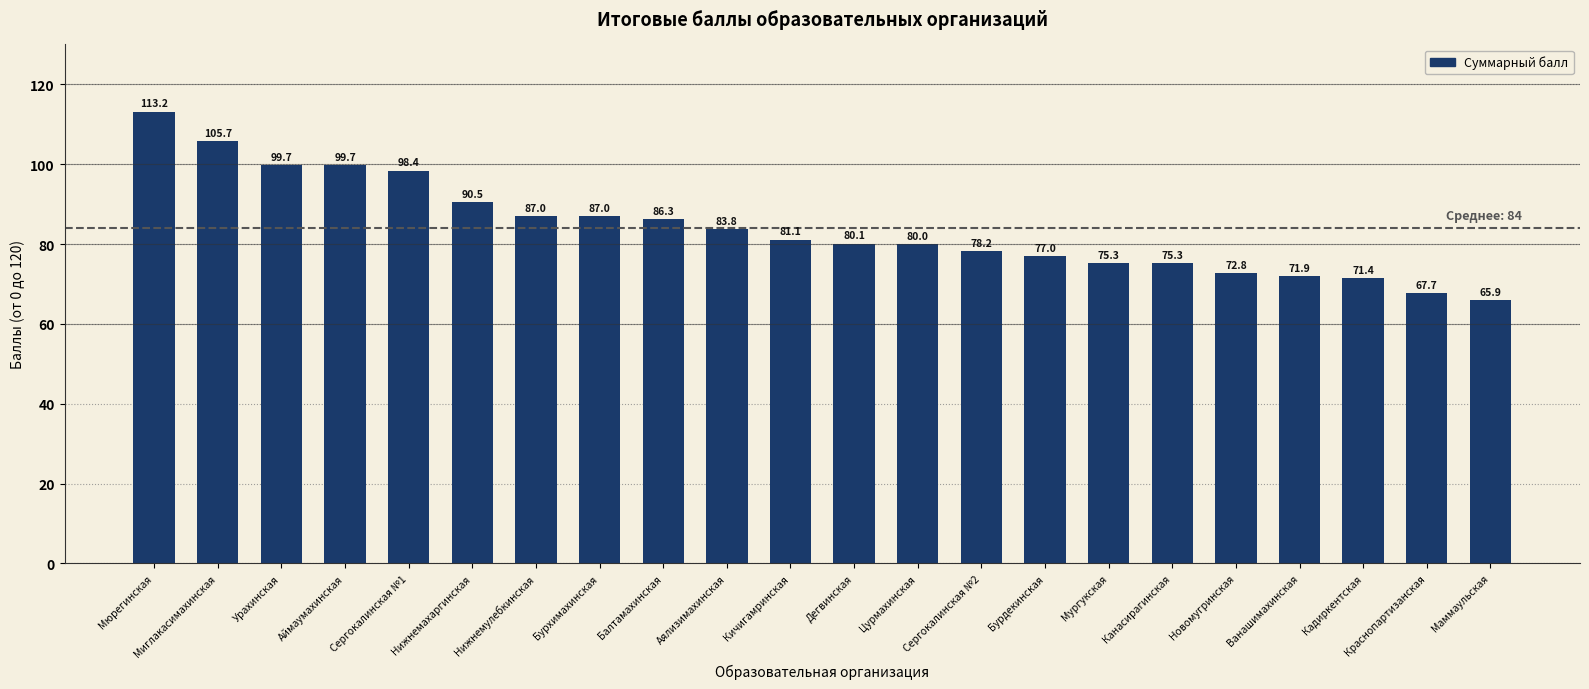

How many data points are less than 81?

11